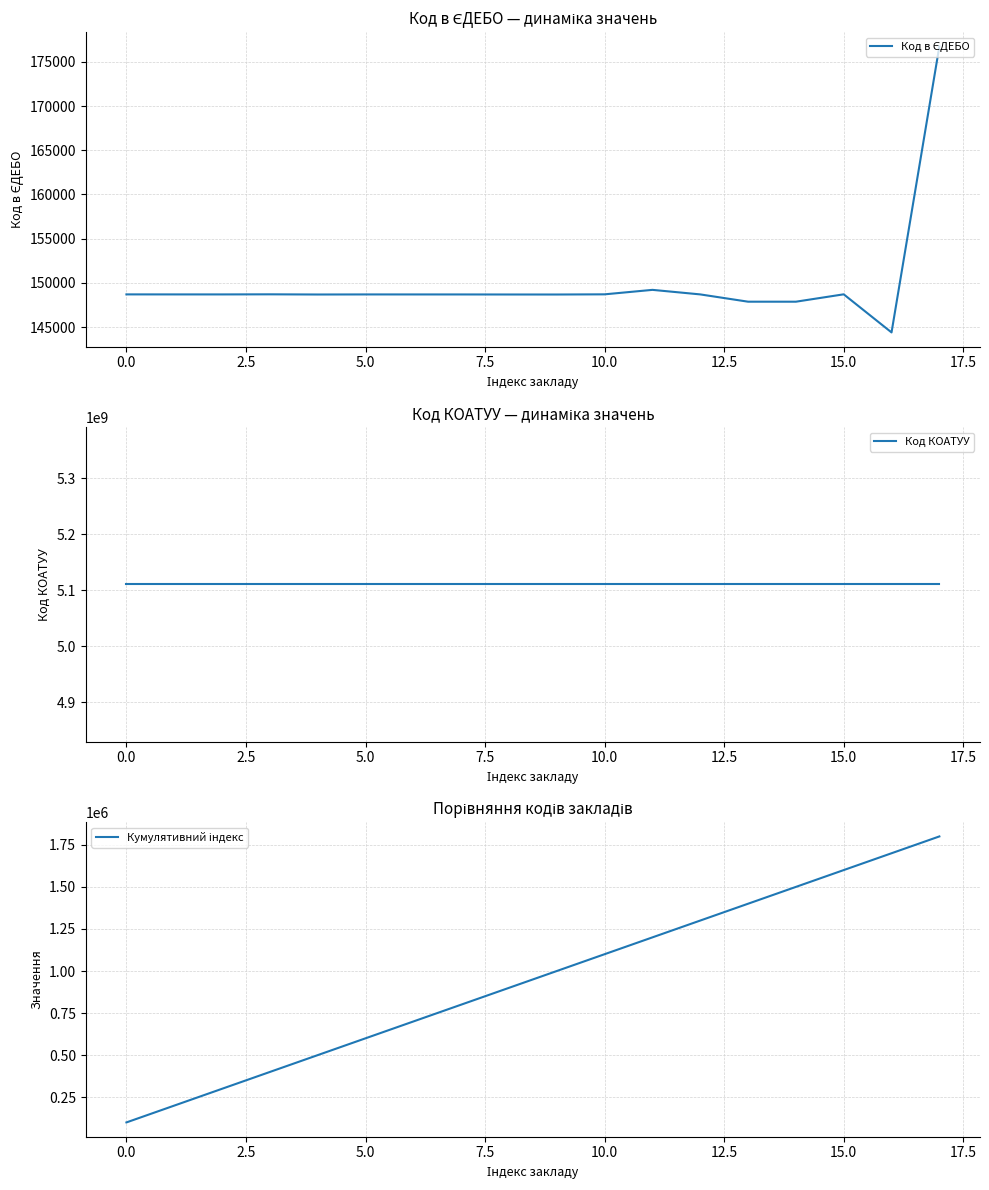

Does the chart have visible grid lines?

Yes